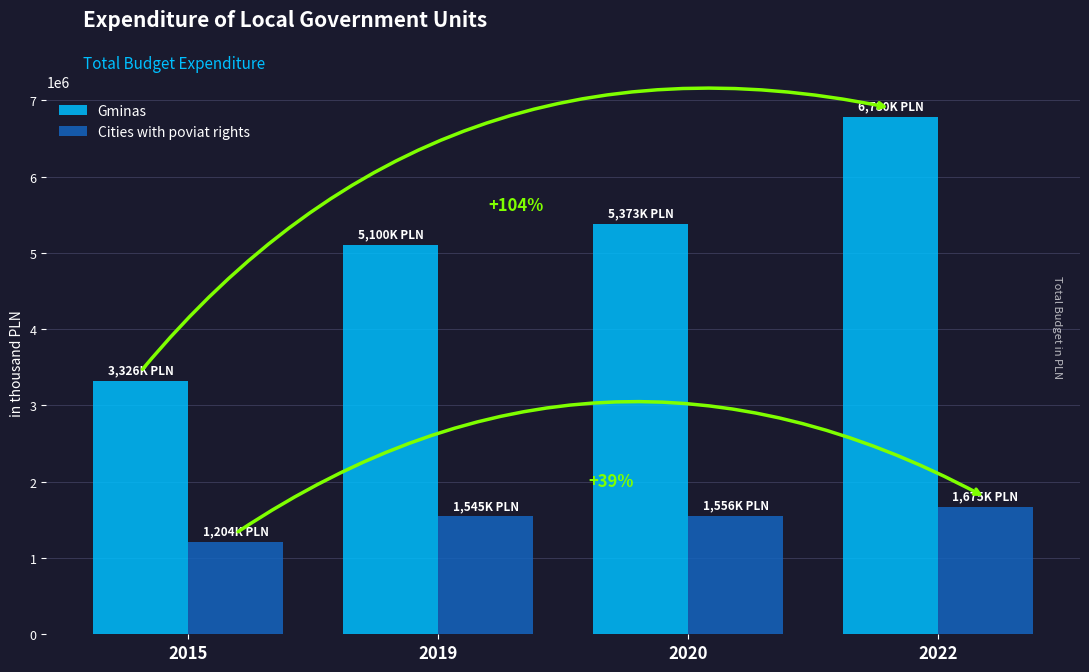

True or false: Cities with poviat rights has a value of 1544716.2 at 2019.

True